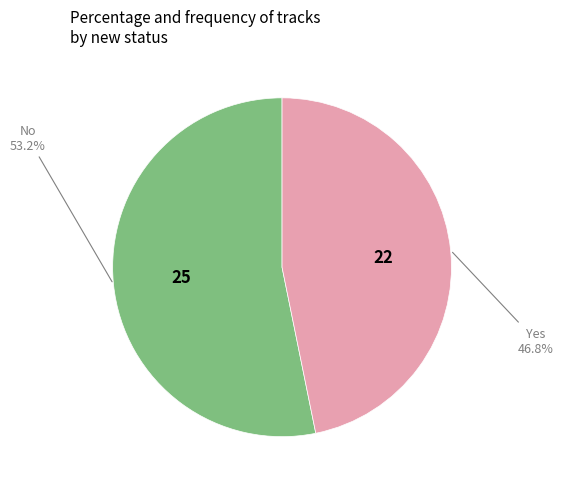

How many segments does this pie chart have?

2